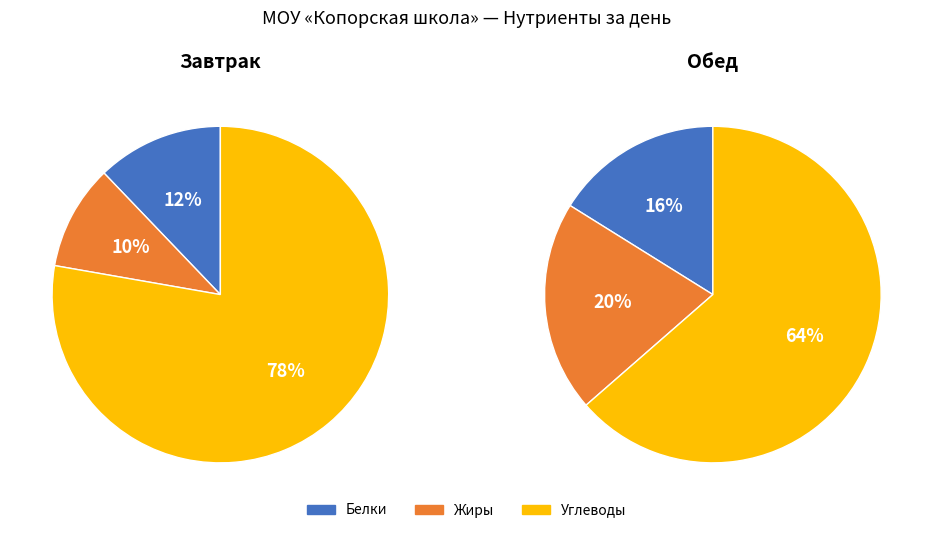

True or false: Завтрак (жиры) accounts for 5% of the total.

True